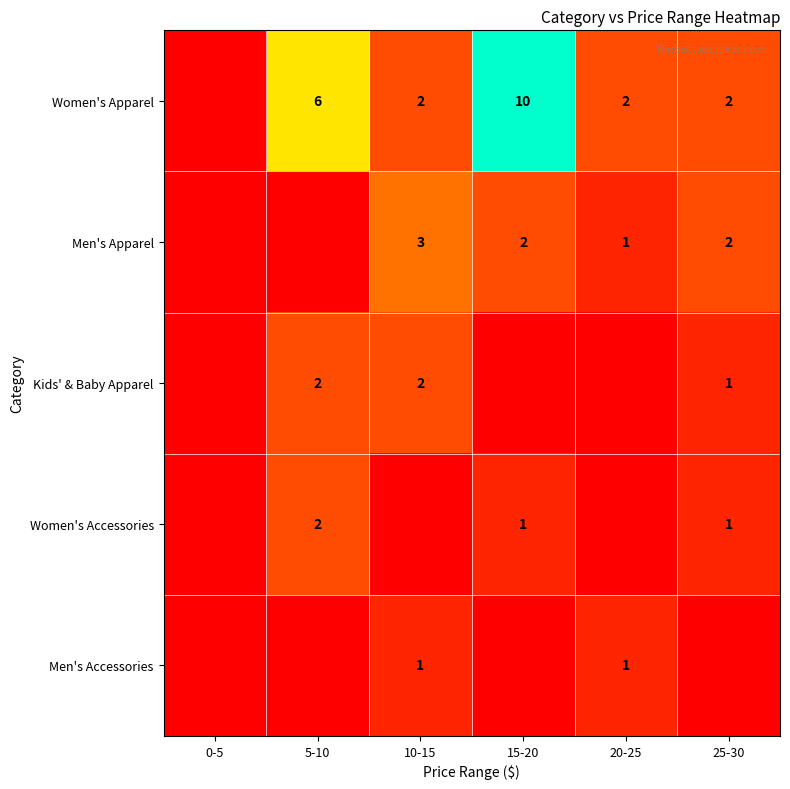

Is it true that Kids' & Baby Apparel equals 2 at 5-10?

True